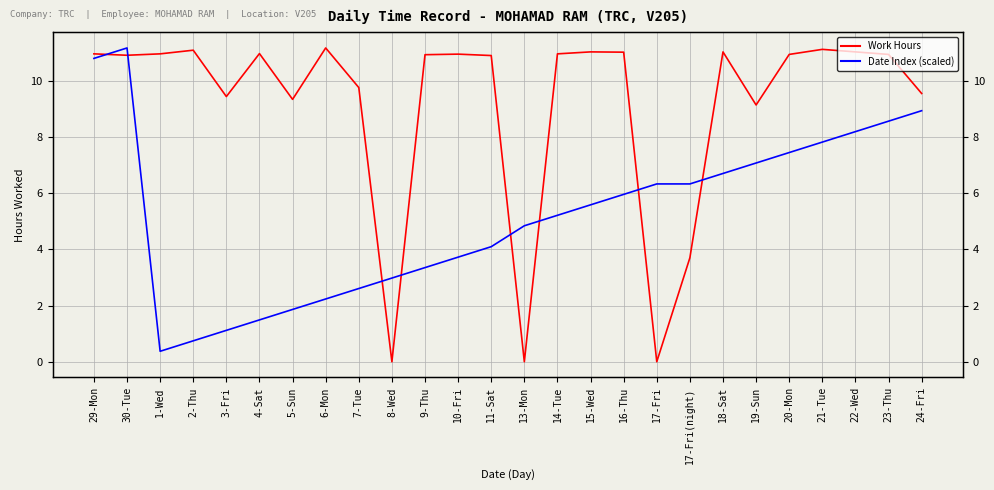

What is the value of the Work Hours point at the 17th from the left?

11.0